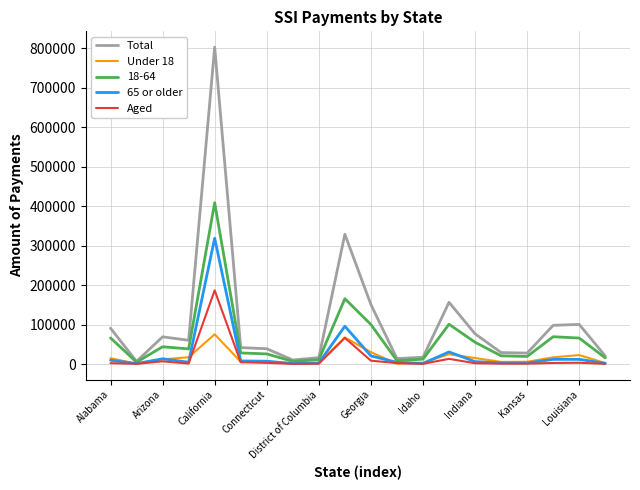

List the series in order of their peak value, lowest first.

Under 18, Aged, 65 or older, 18-64, Total